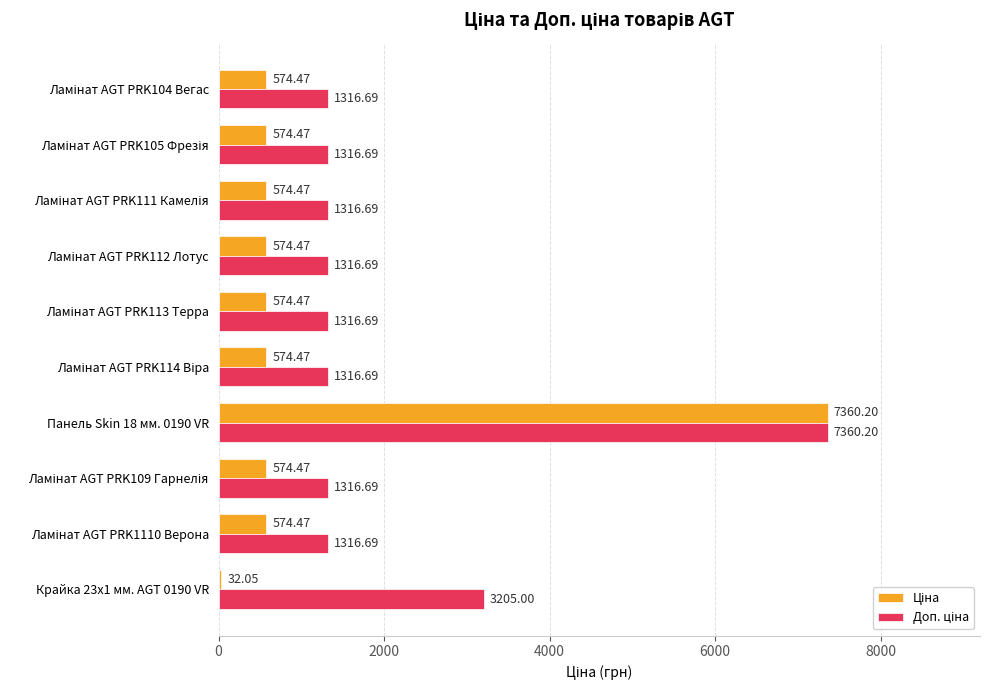

At which category is the sum across all series the highest?

Панель Skin 18 мм. 0190 VR